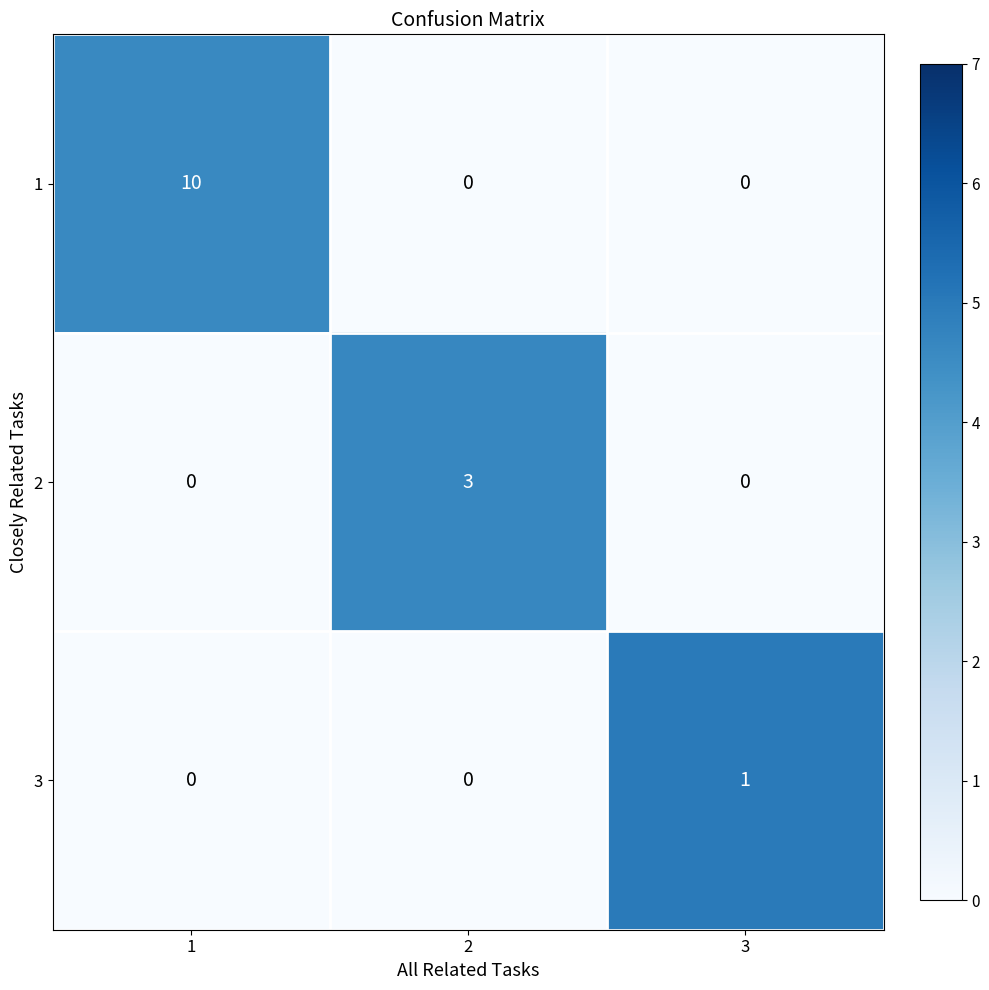

What is the greatest value displayed?

10